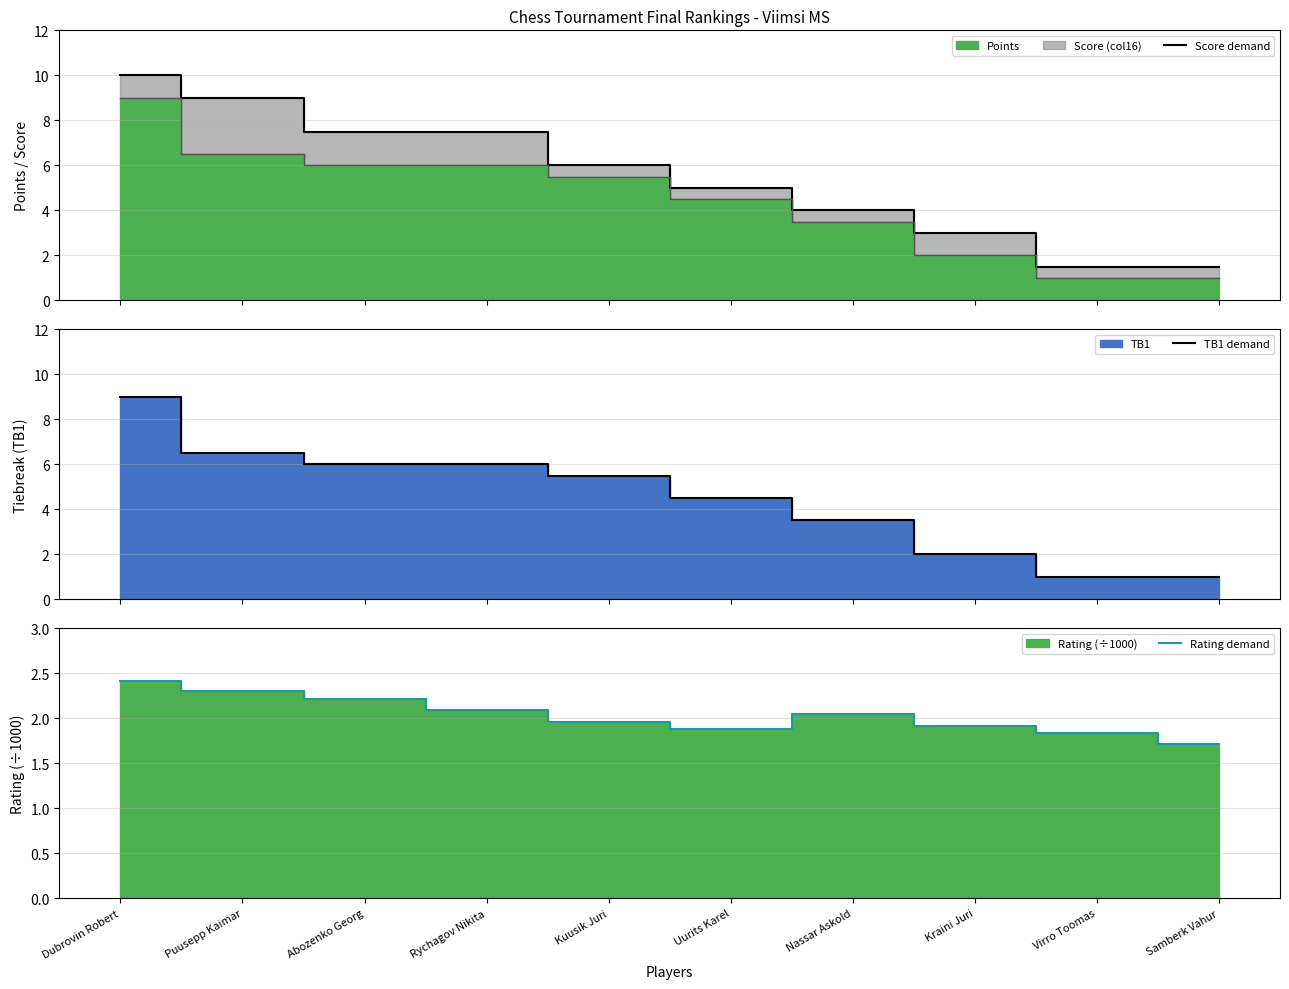

What is the difference between the highest and lowest values at Uurits Karel?

3.1